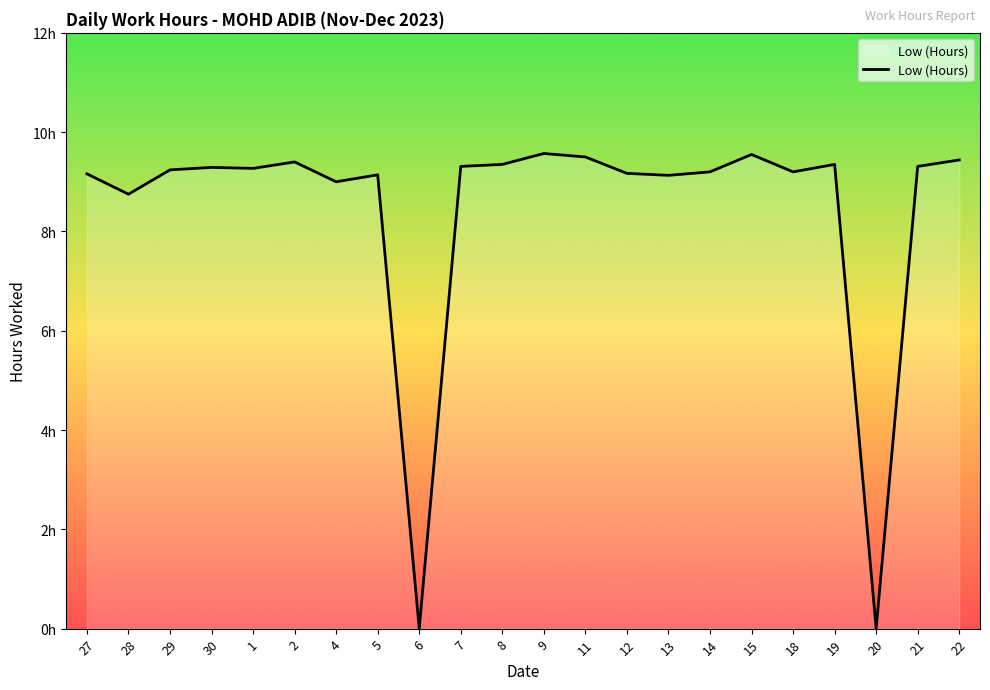

What is the value of the 10th point from the left?

9.3